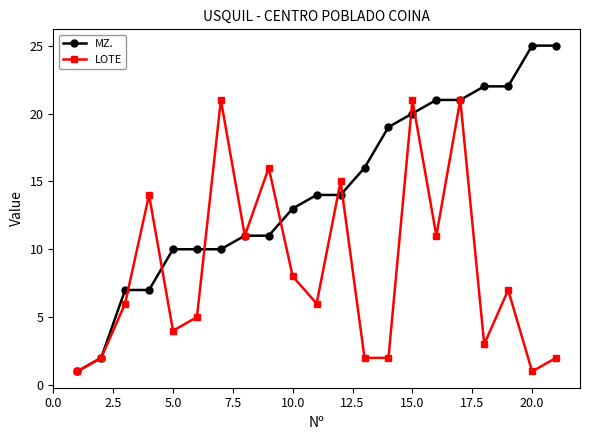

Which series ends up on top after the final intersection of MZ. and LOTE?

MZ.